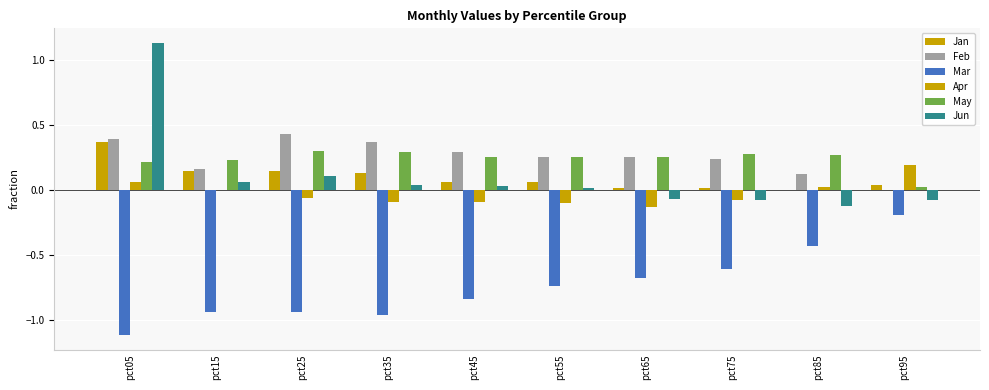

How many data points does each series have?

10